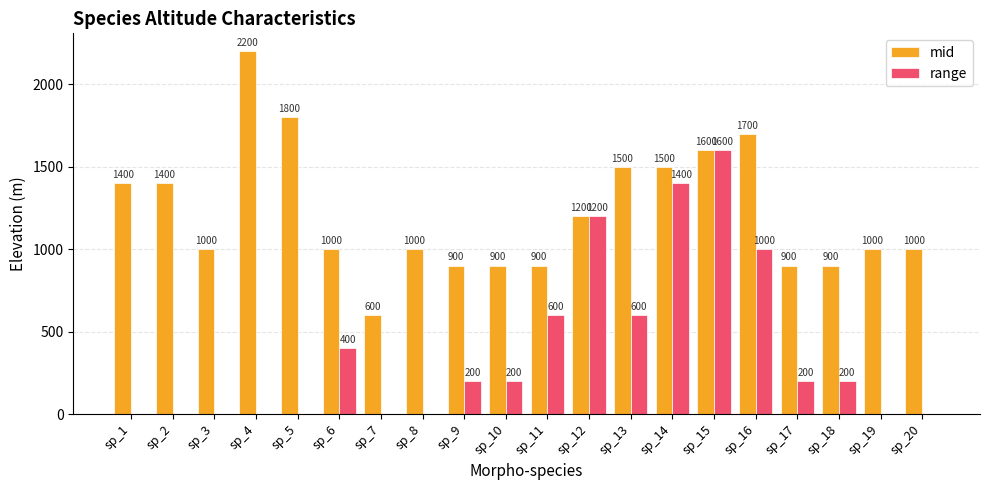

How many series are shown in this chart?

2